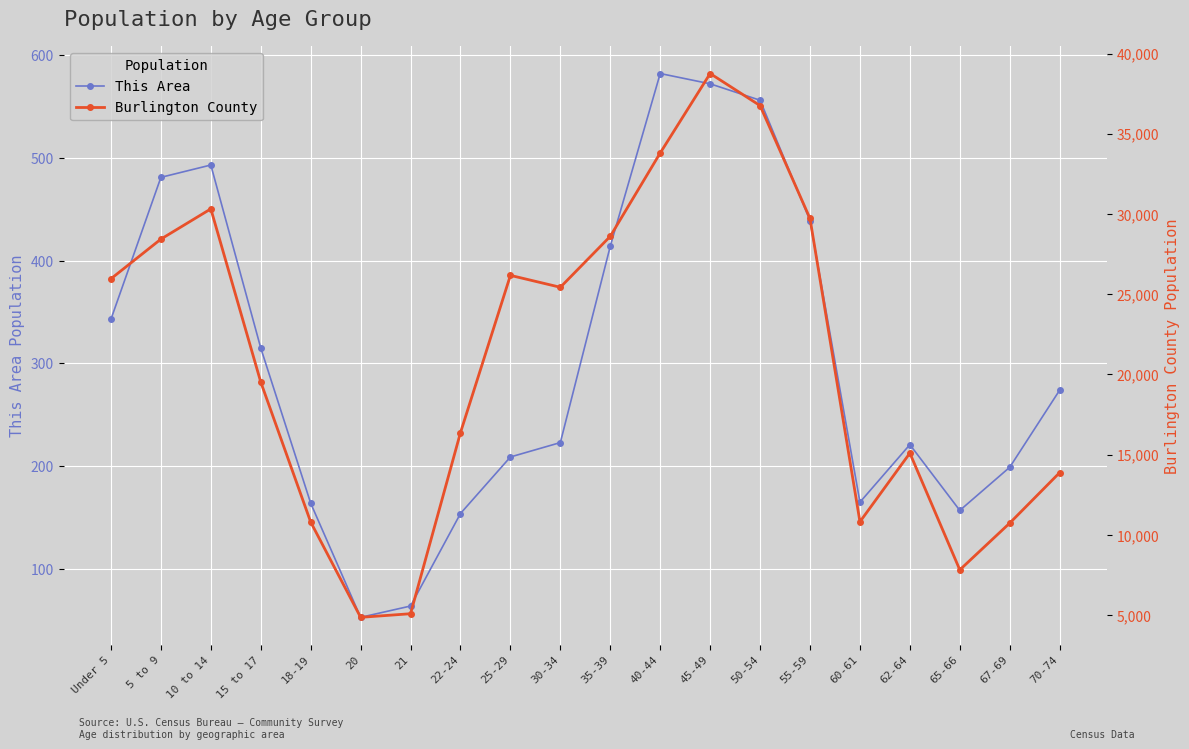

What is the smallest value displayed?

53